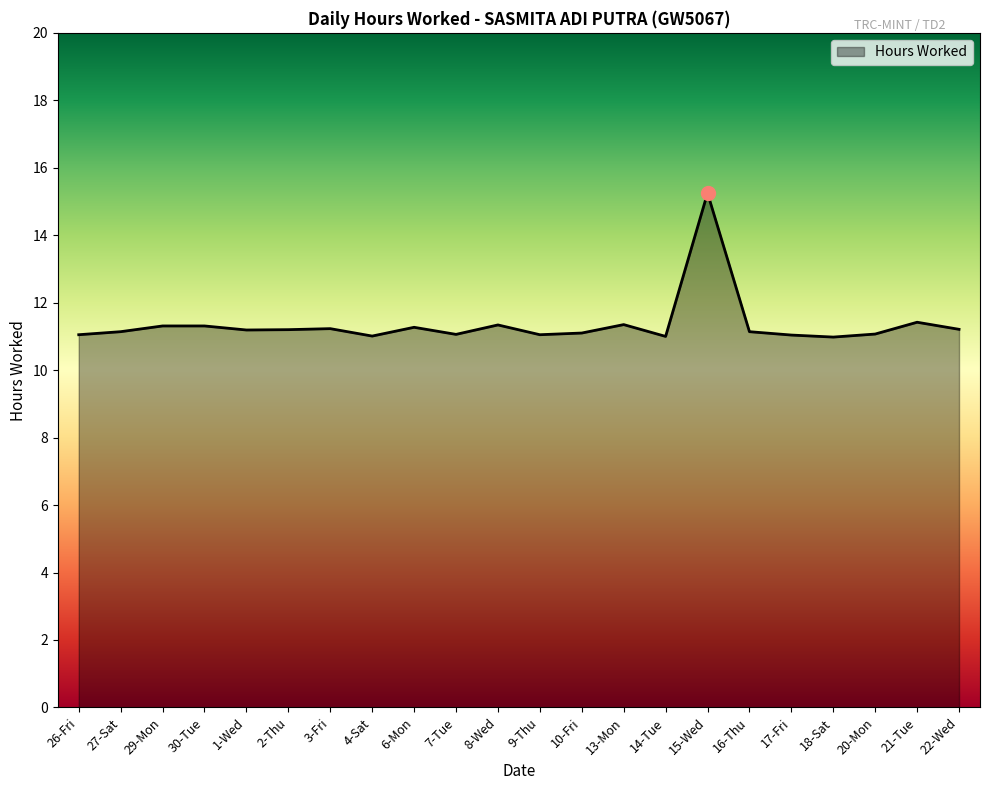

The chart shows a value of 5.3 at 21-Tue. True or false?

False